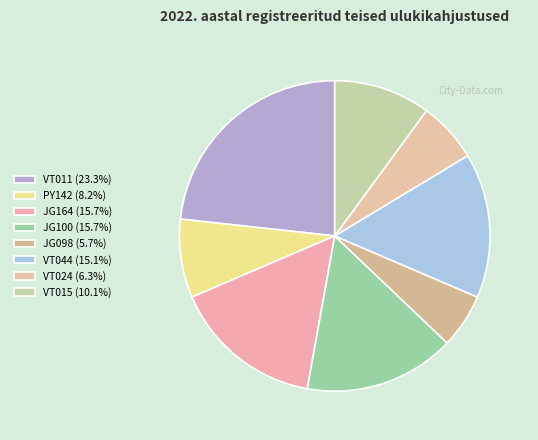

Count the number of slices in the pie.

8